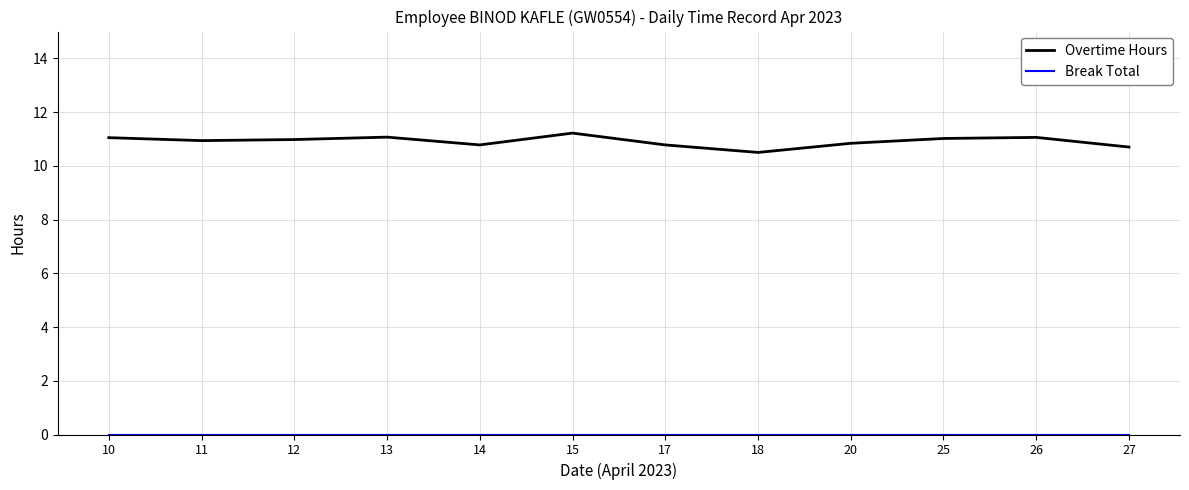

What is the maximum value shown in the chart?

11.2